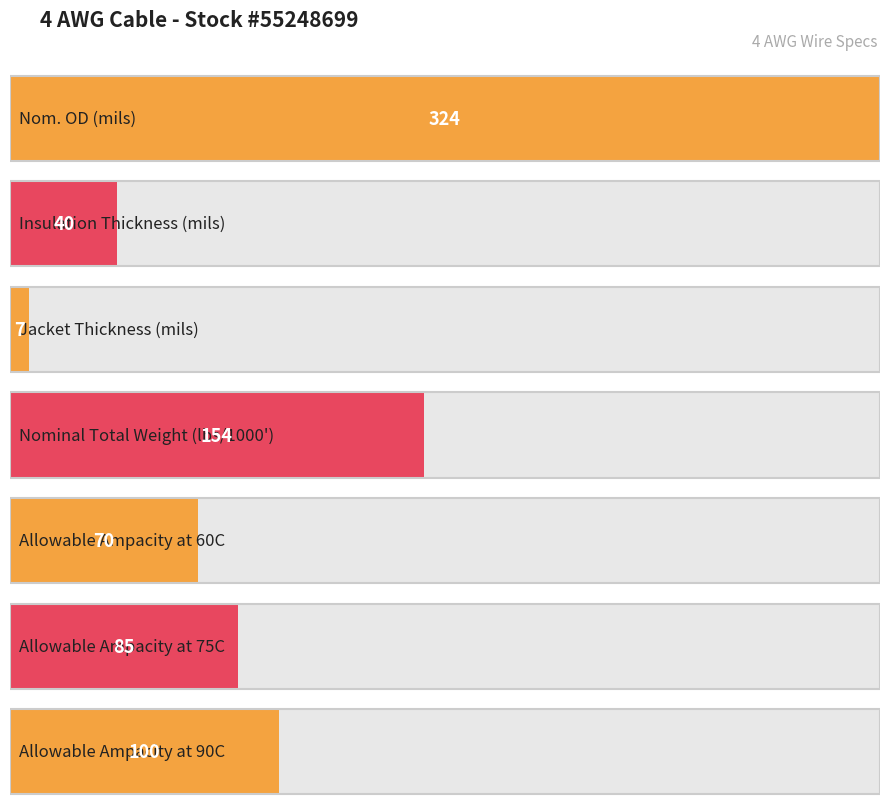

What is the maximum value shown in the chart?

324